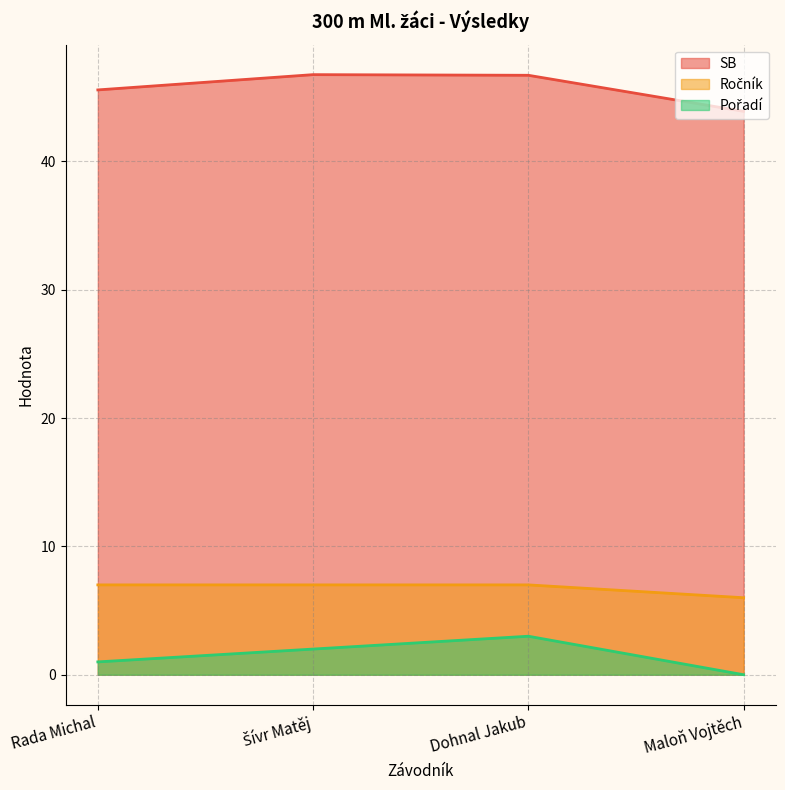

True or false: Ročník and SB intersect in this chart.

False